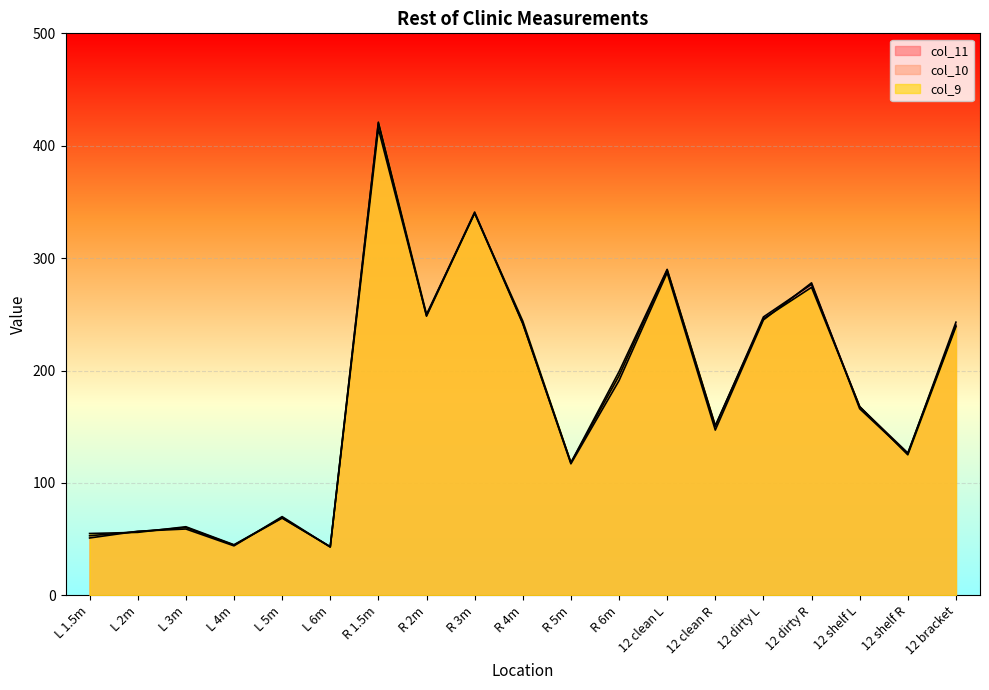

The value of col_9 at R 5m is 118.0. True or false?

True